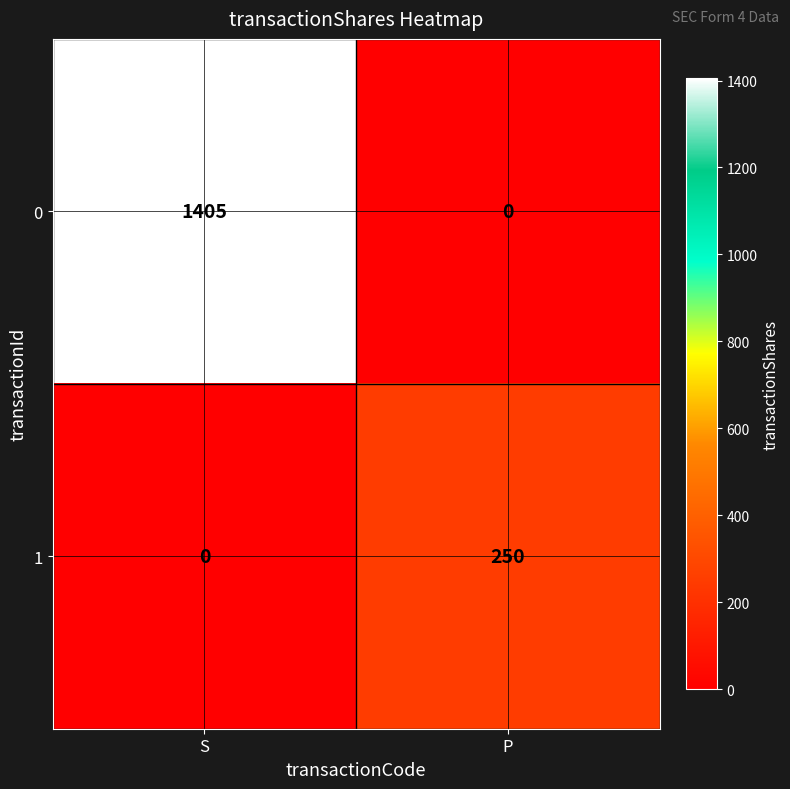

What is the difference between the highest and lowest values at P?

250